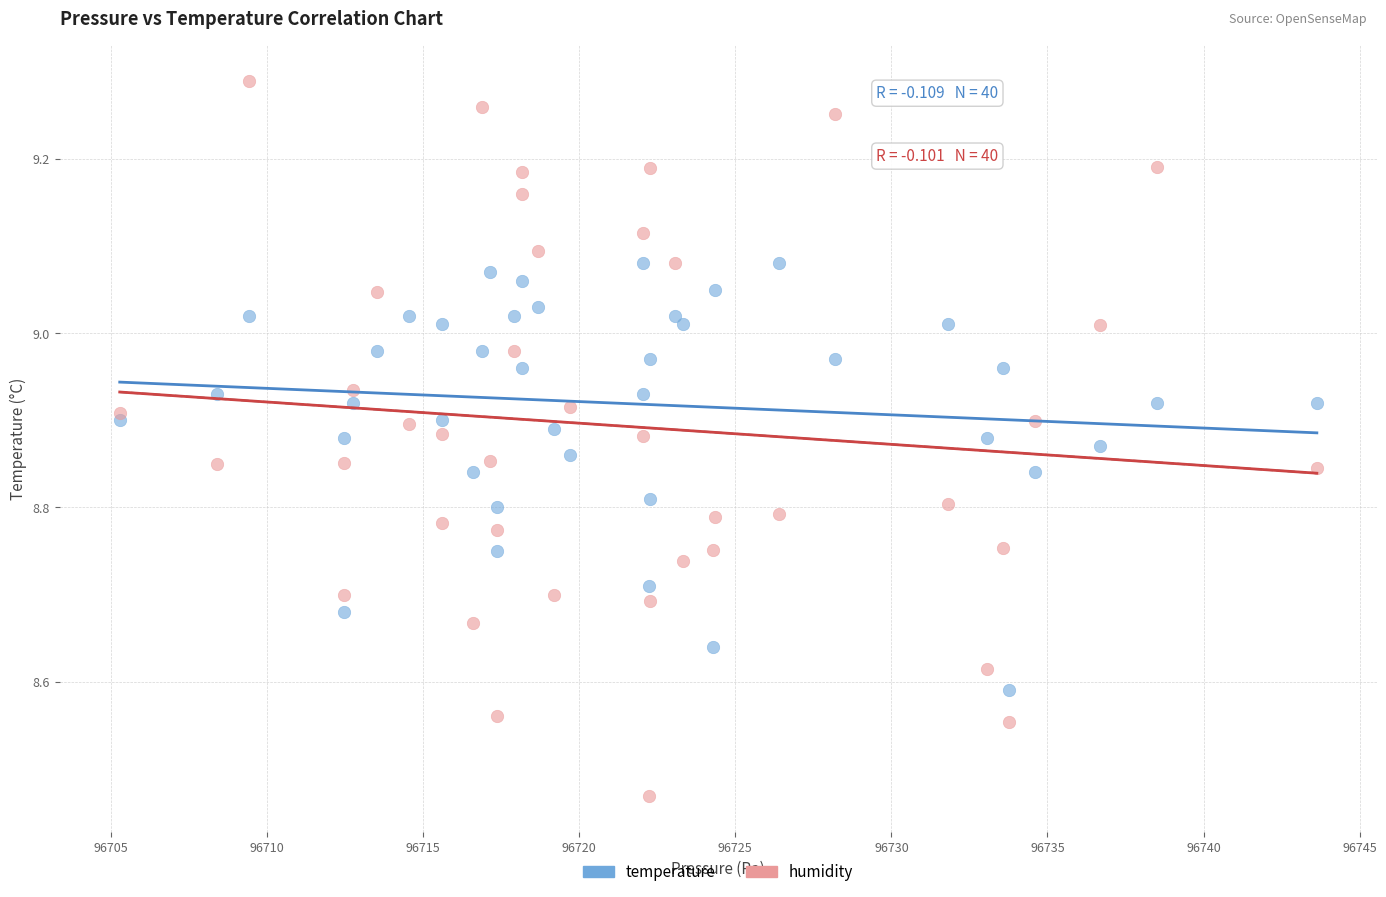

Which series reaches the minimum Y coordinate?

humidity